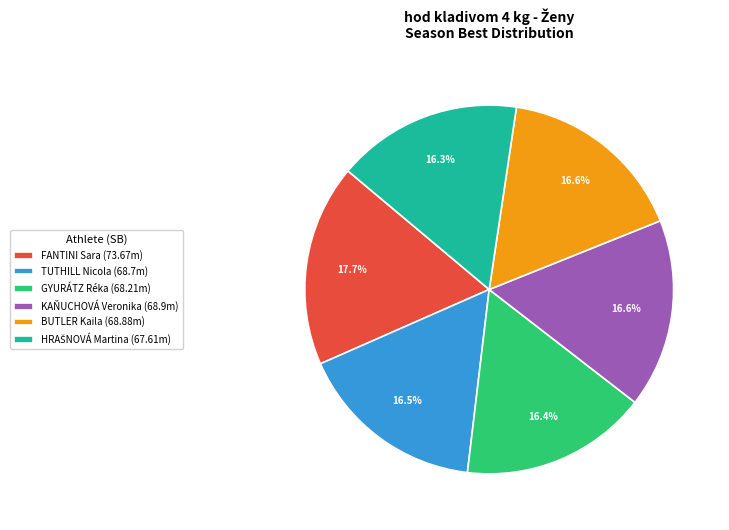

Is it true that BUTLER Kaila is 17% of the pie?

True